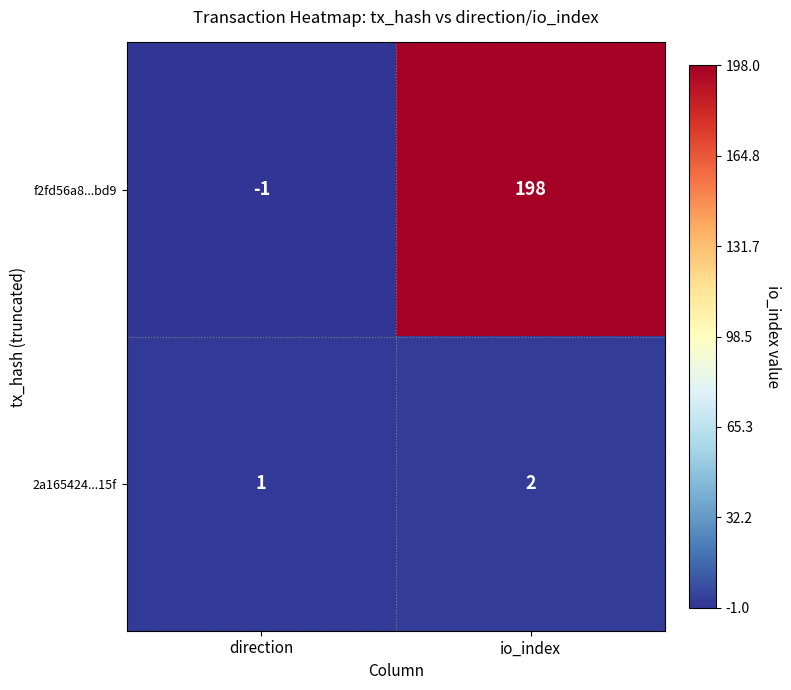

At which label is f2fd56a8...bd9 closest to 98?

direction